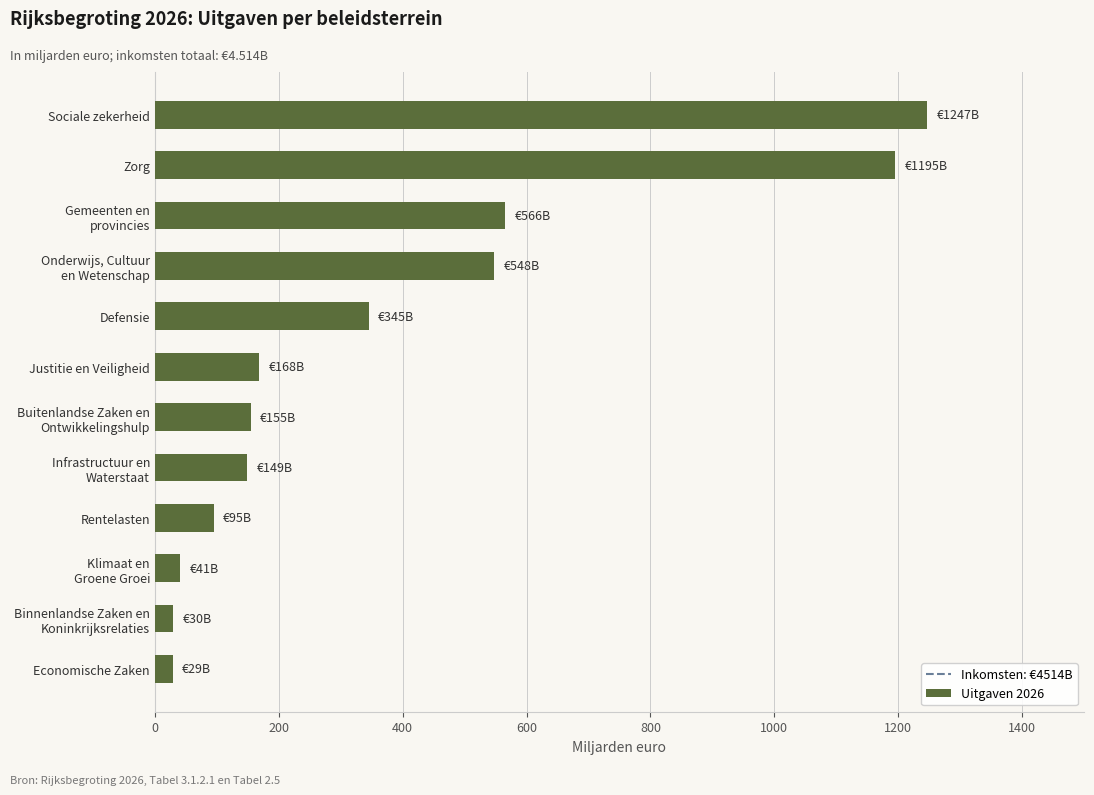

What is the value of the 4th bar from the top?

548